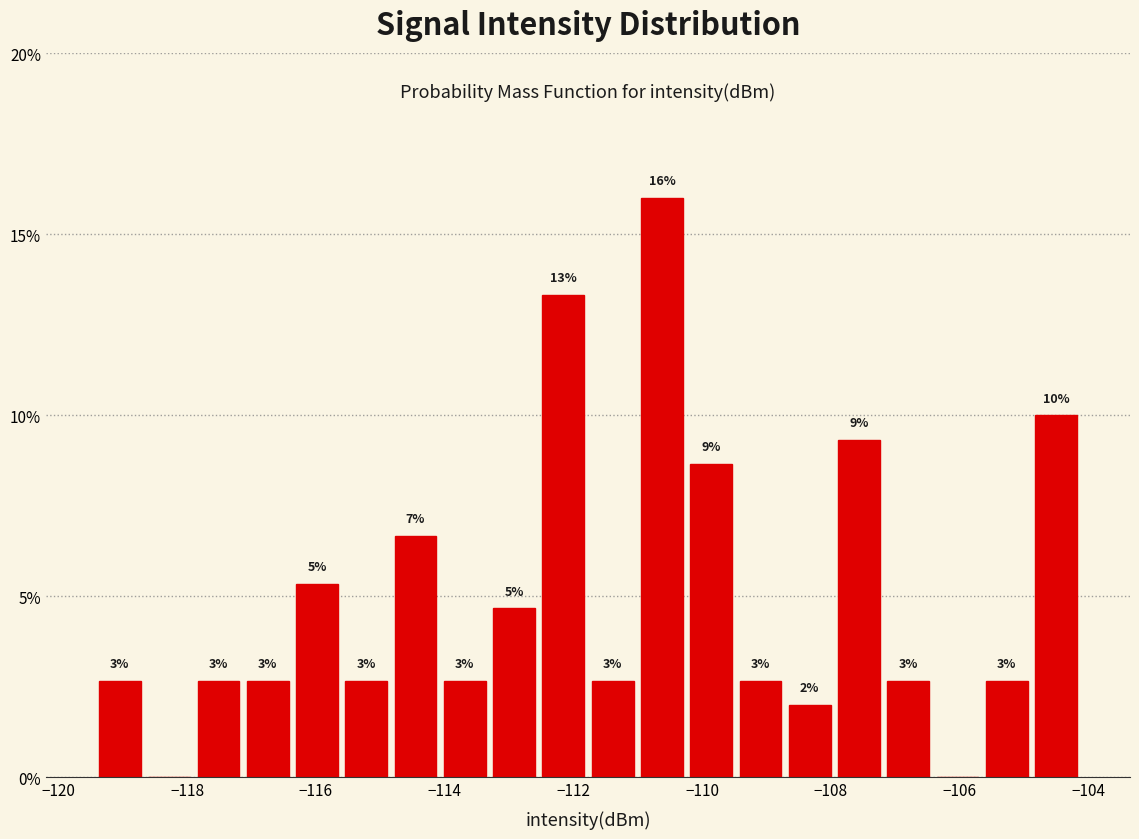

Read against the x-axis, roughly where is the centre of the tallest bar?

-110.6